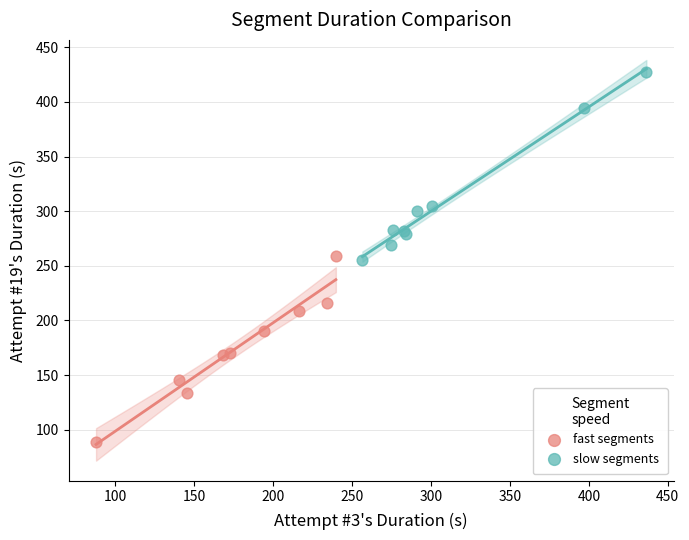

Which series reaches the maximum Y coordinate?

slow segments